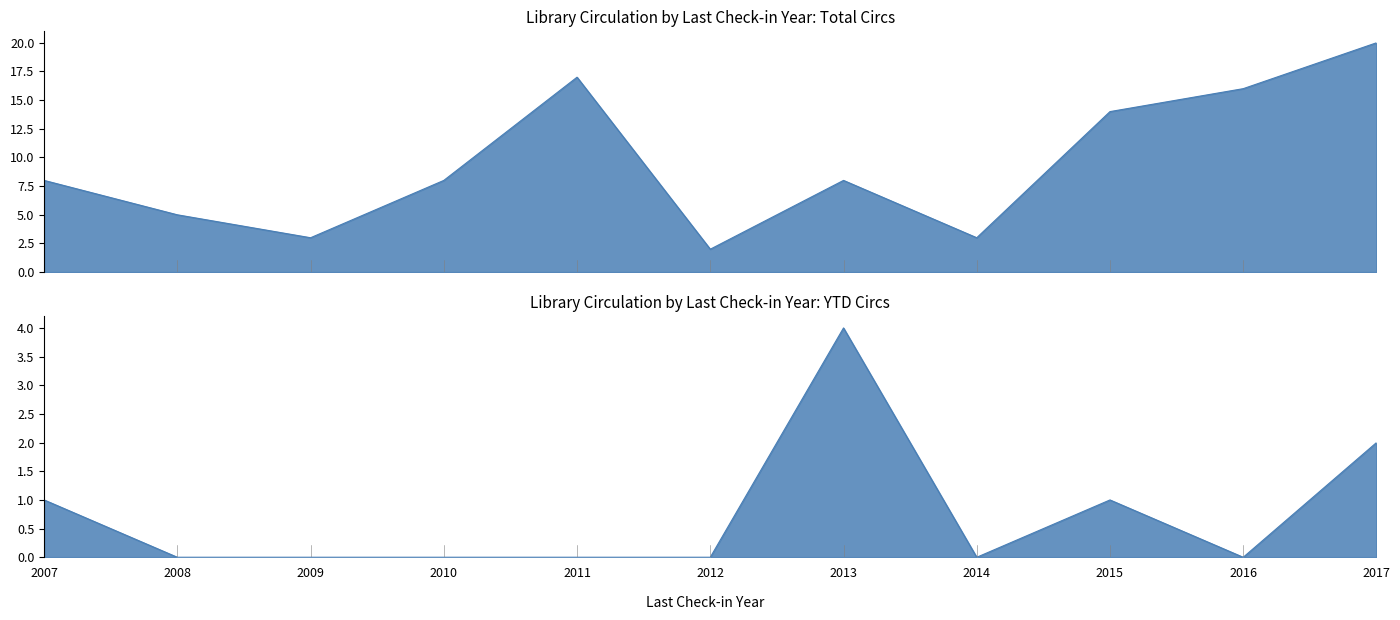

List the series in order of their overall mean, lowest first.

YTD Circs, Total Circs